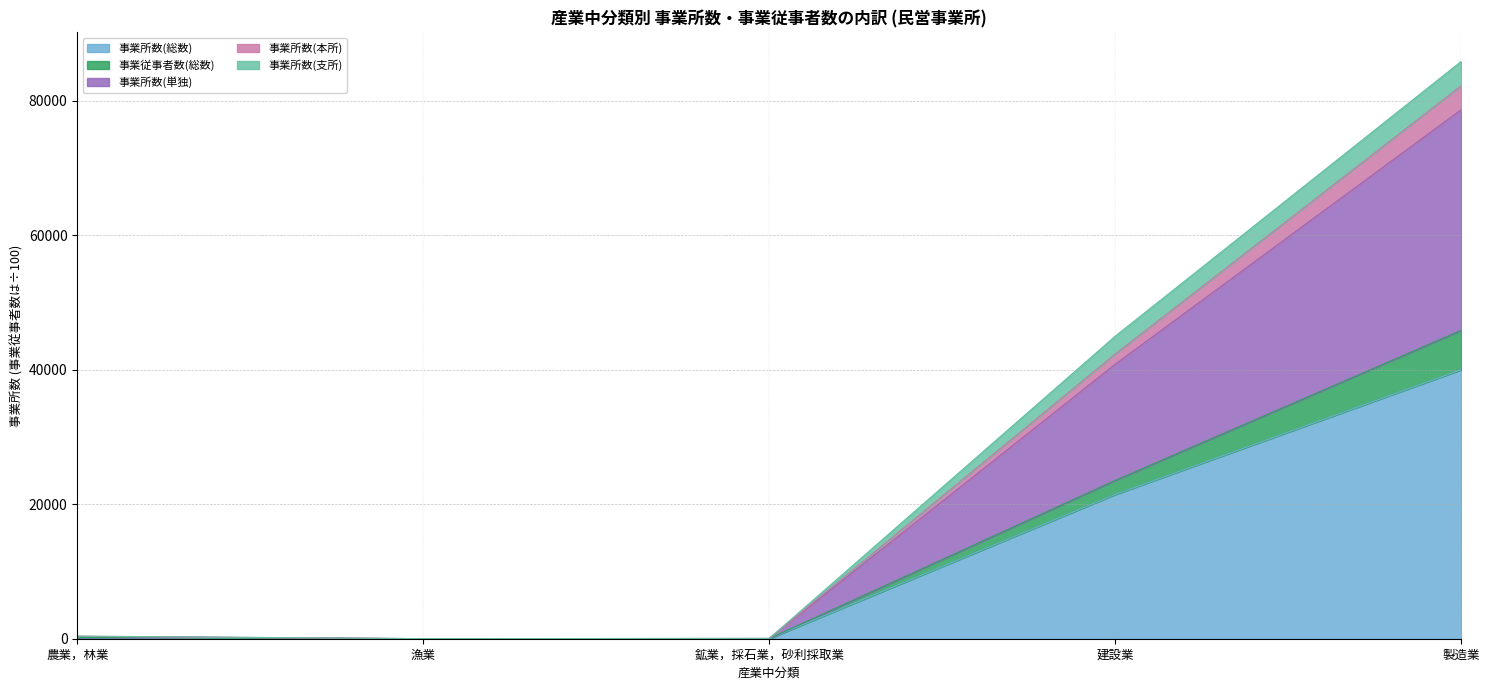

True or false: 事業所数(総数) has a value of 35743.5 at 建設業.

False